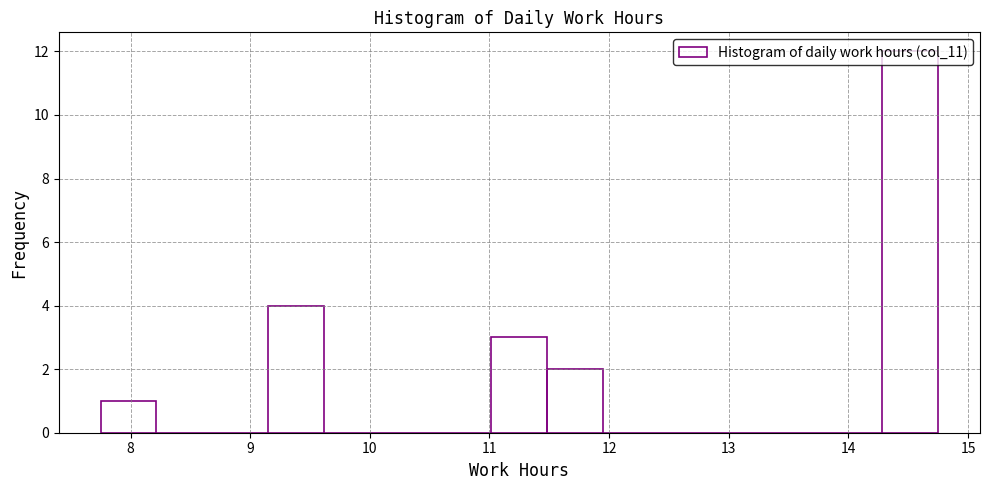

Reading left to right, transcribe this chart: for each bar, give the range it covers on the x-axis and its height. Neither the bar edges nor the heights are printed on the chart, so give them approximately, as read against the axes.

7.8 to 8.2: 1
8.2 to 8.7: 0
8.7 to 9.2: 0
9.2 to 9.6: 4
9.6 to 10.1: 0
10.1 to 10.6: 0
10.6 to 11.0: 0
11.0 to 11.5: 3
11.5 to 12.0: 2
12.0 to 12.4: 0
12.4 to 12.9: 0
12.9 to 13.4: 0
13.4 to 13.8: 0
13.8 to 14.3: 0
14.3 to 14.8: 12